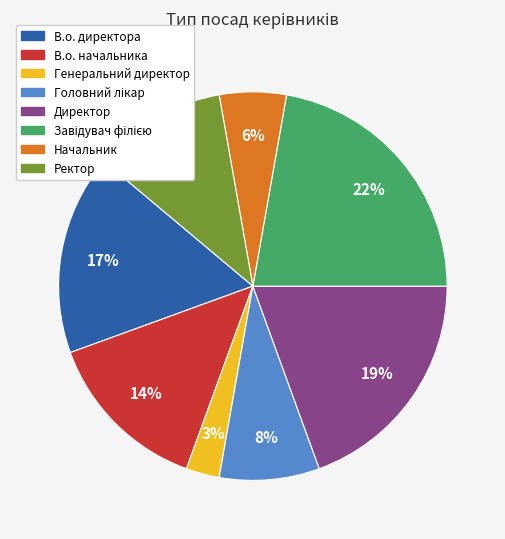

To the nearest percent, what portion does Ректор represent?

11%